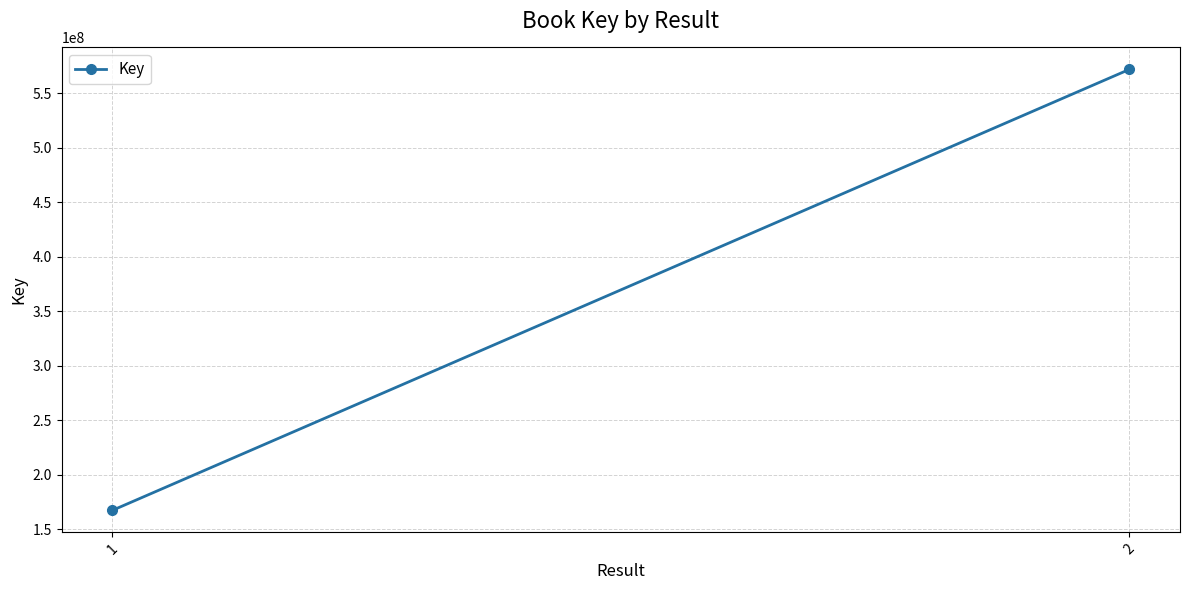

Reading right to left, transcribe all the data shown in this chart.

571690352	167416925